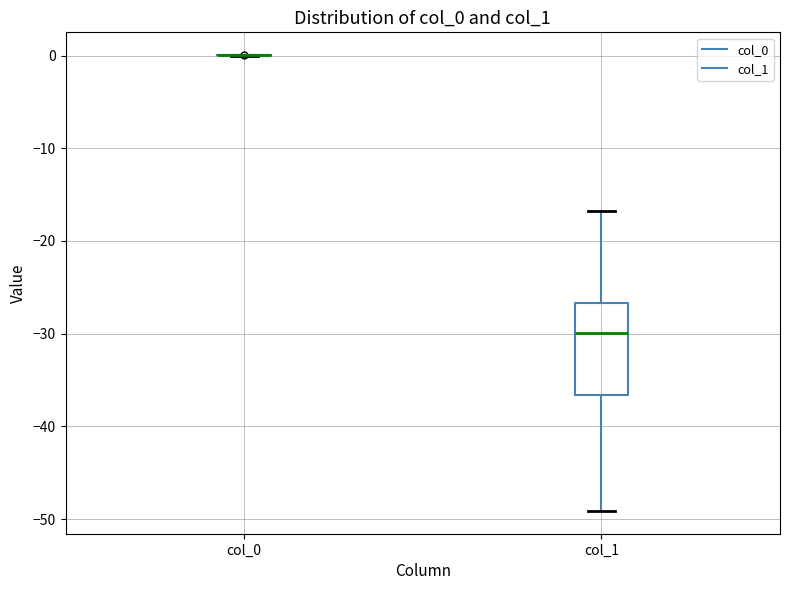

Reading left to right, transcribe this box plot: for each box, give where its median line is, the range the box spans, and where its two whiskers end, as read against the y-axis. The values are not printed on the chart, so give them approximately, as read against the axis.

col_0: box collapsed to a line at 0, whiskers 0 to 0
col_1: median -30, box -37 to -27, whiskers -49 to -17